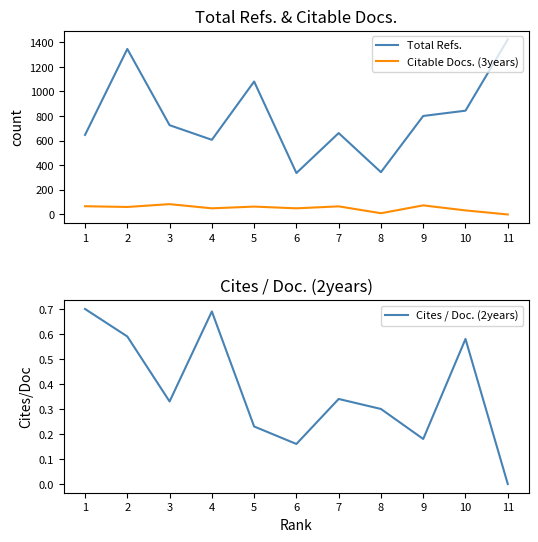

At how many categories does at least one series exceed 1242?

2